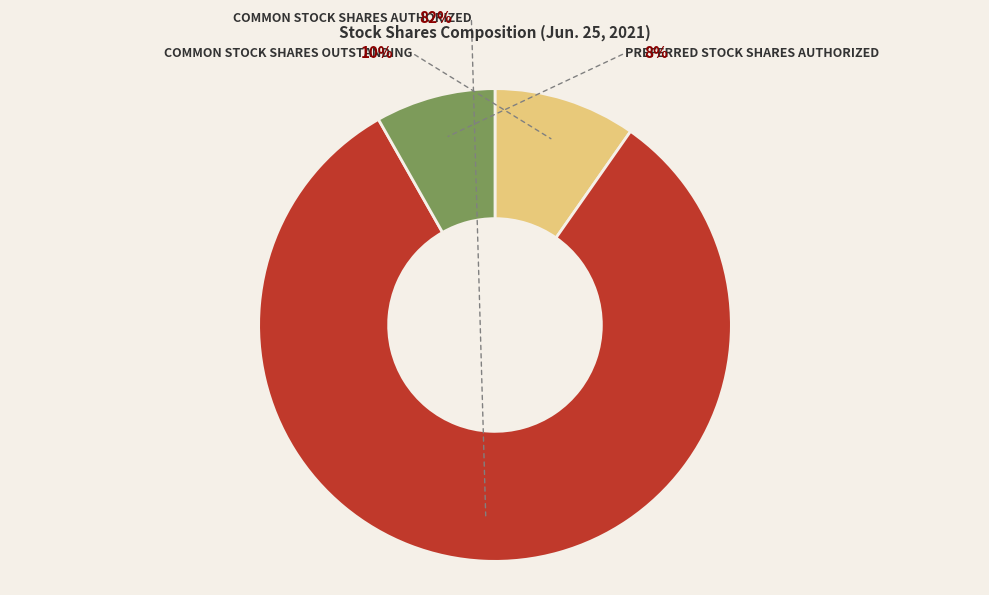

Which slice represents more than half of the pie?

Common stock shares authorized